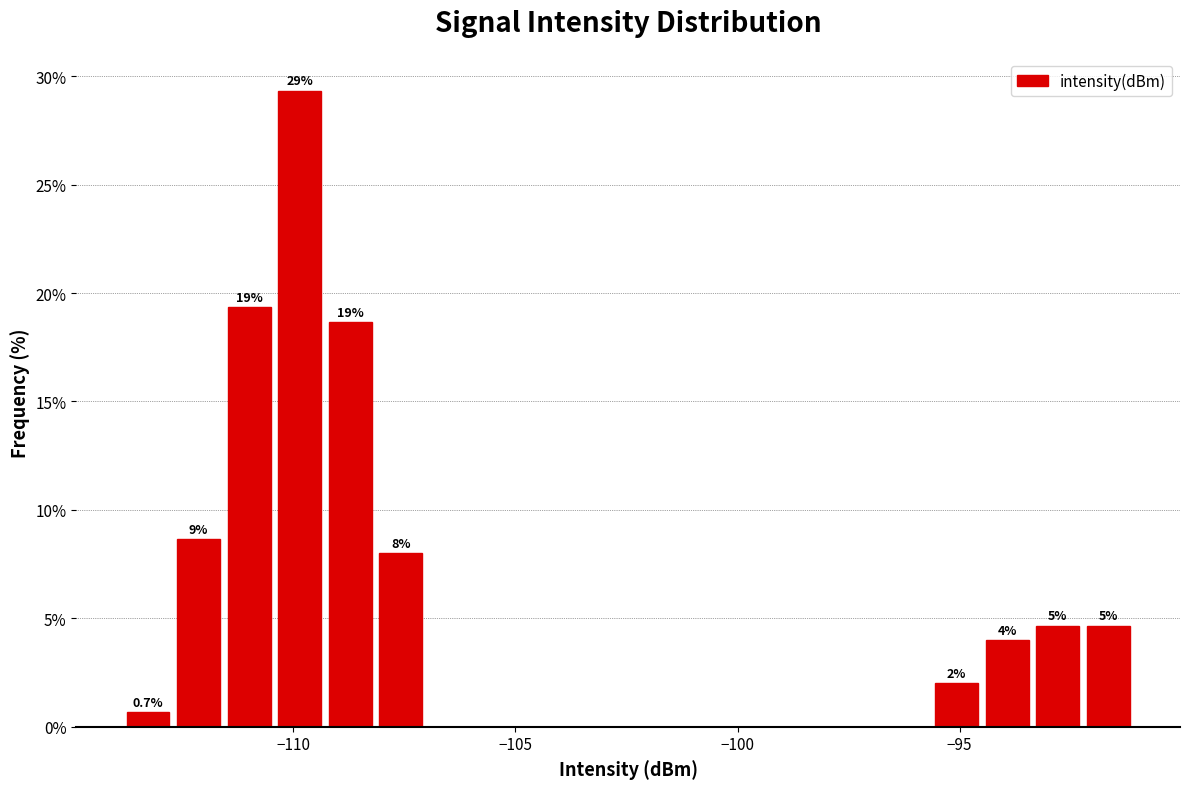

Around what value on the x-axis is the tallest bar? Give the approximate position of its centre, as read against the axis.

-110.0